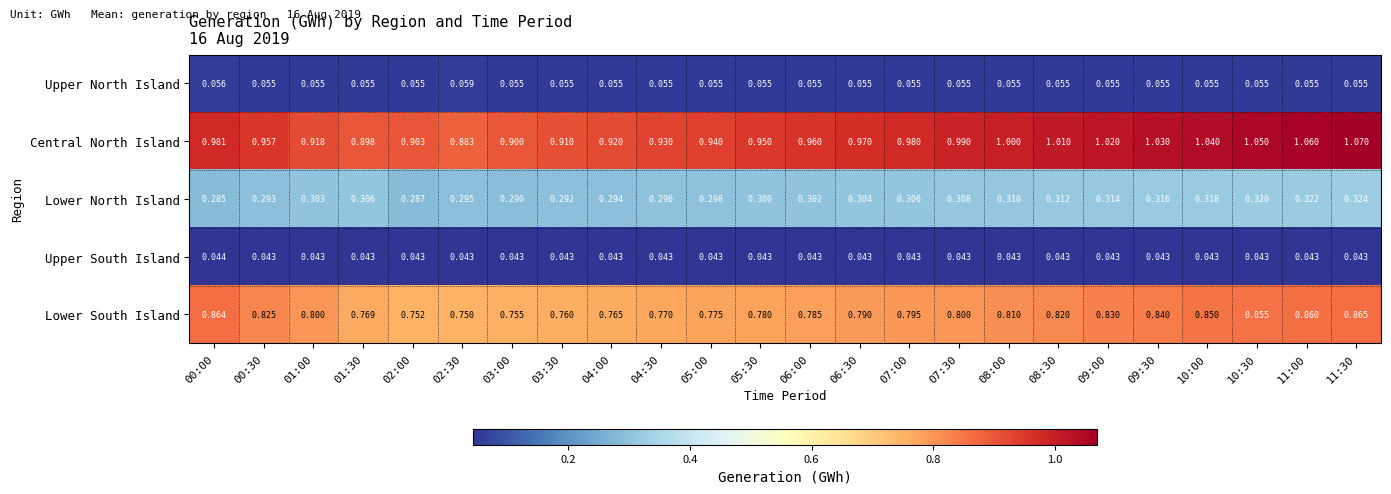

Which series has the largest range (max minus min)?

Central North Island